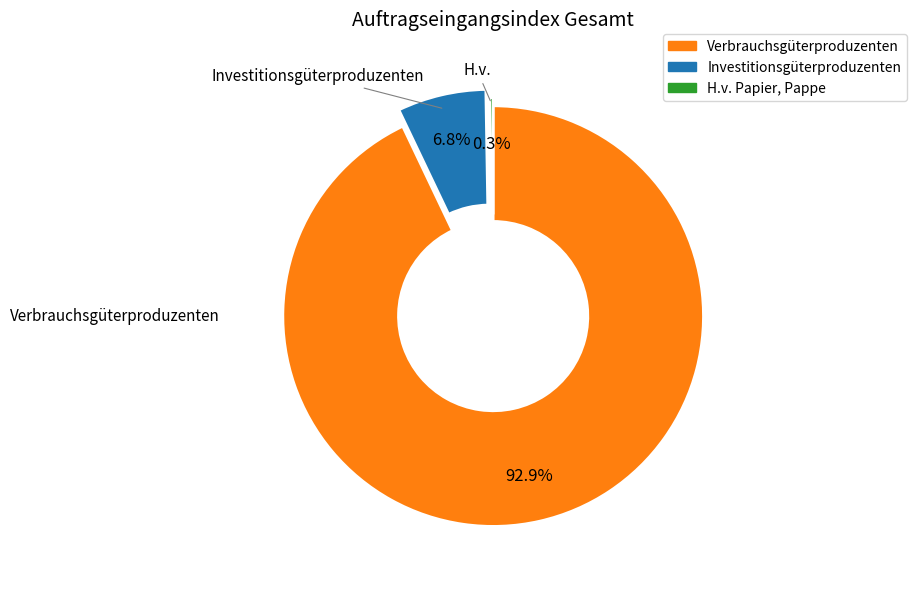

Is there a majority slice in this chart?

Yes